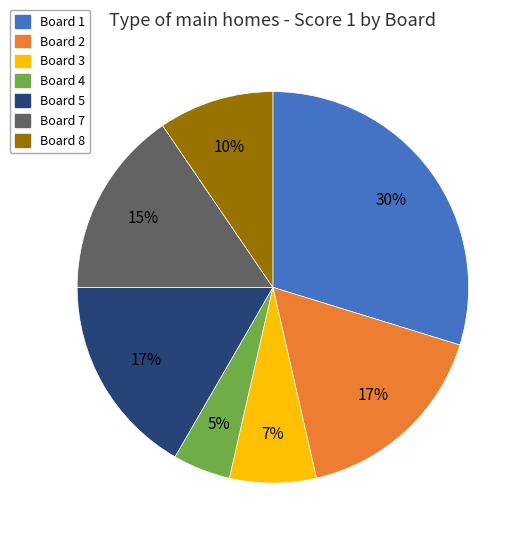

How many slices are in this pie chart?

7